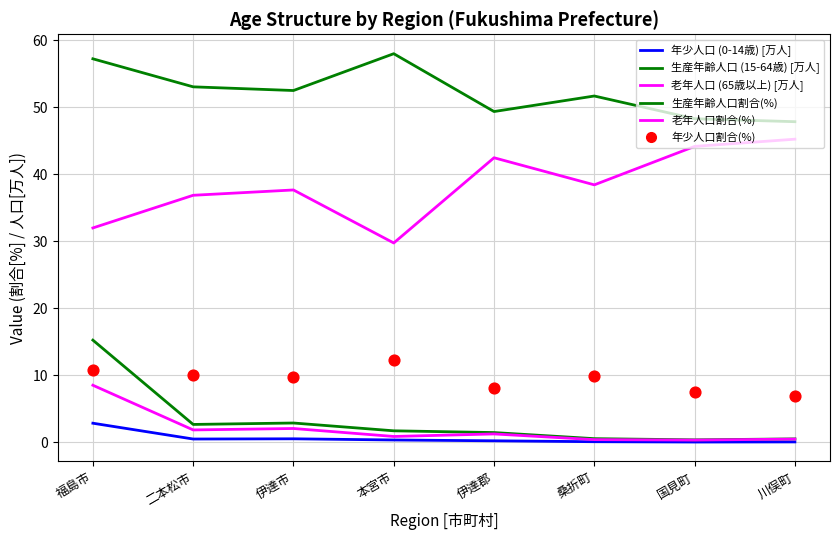

At which category is the sum across all series the highest?

福島市